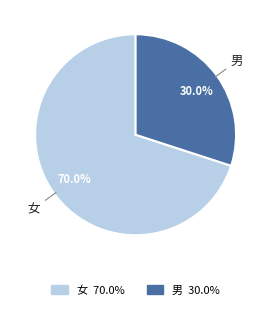

Combined, do 女 and 男 account for over 50%?

Yes